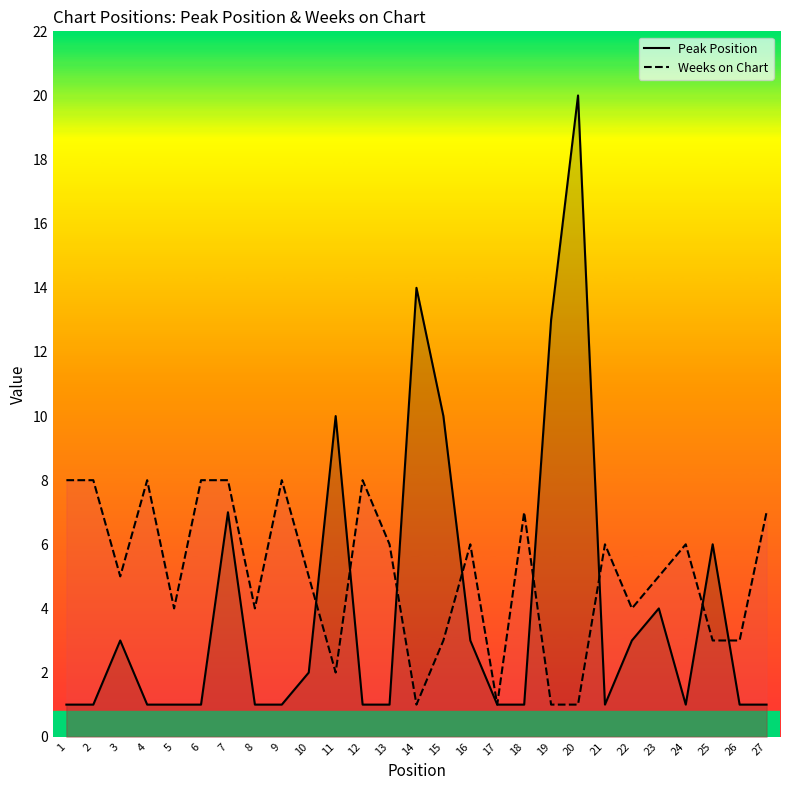

Reading left to right, what are all the values shown in this chart?

Peak Position: 1=1	2=1	3=3	4=1	5=1	6=1	7=7	8=1	9=1	10=2	11=10	12=1	13=1	14=14	15=10	16=3	17=1	18=1	19=13	20=20	21=1	22=3	23=4	24=1	25=6	26=1	27=1
Weeks on Chart: 1=8	2=8	3=5	4=8	5=4	6=8	7=8	8=4	9=8	10=5	11=2	12=8	13=6	14=1	15=3	16=6	17=1	18=7	19=1	20=1	21=6	22=4	23=5	24=6	25=3	26=3	27=7